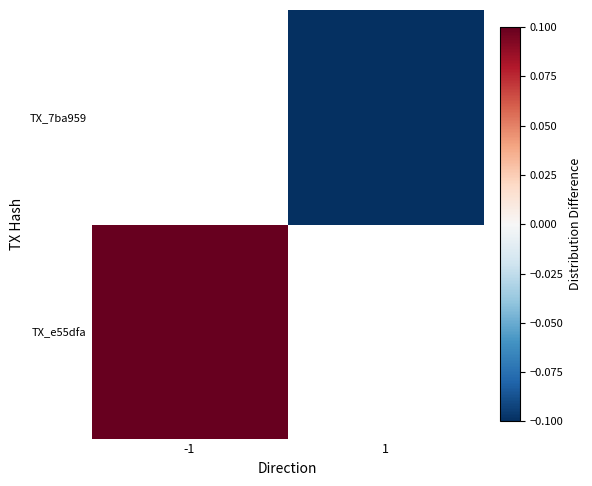

Is the value of TX_7ba959 at -1 greater than the value of TX_e55dfa at -1?

No